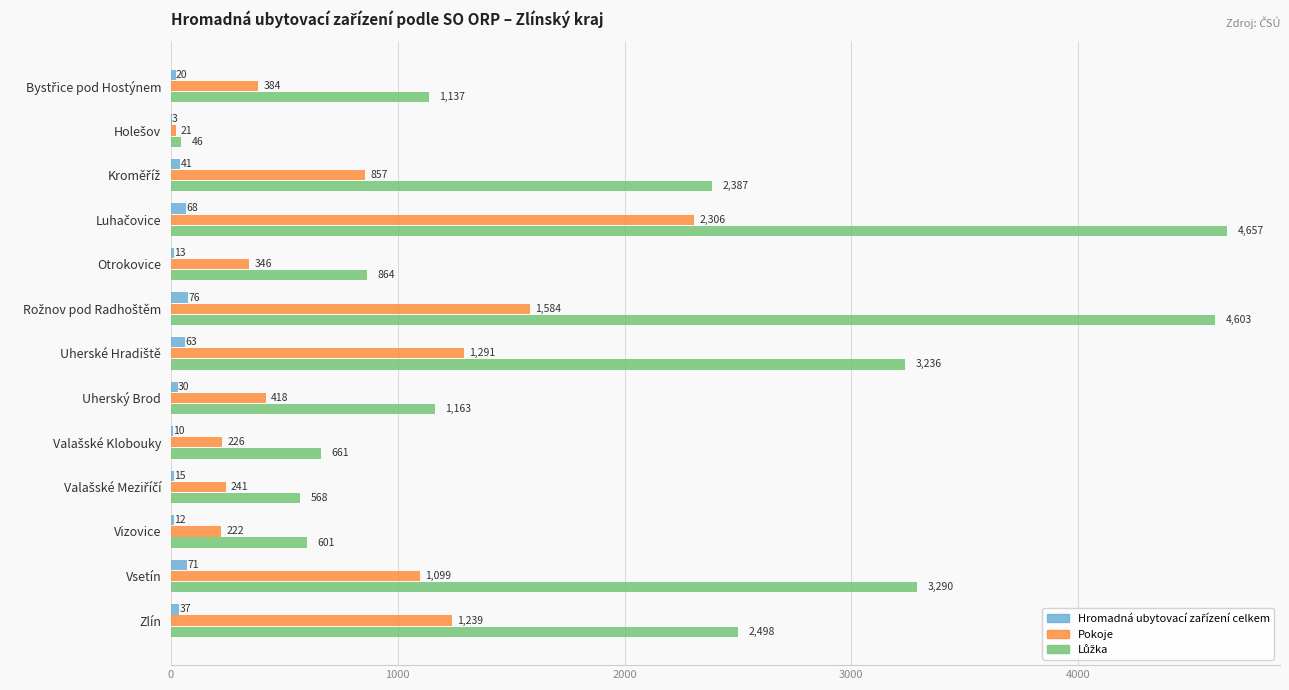

At which label is Pokoje closest to 1163?

Vsetín